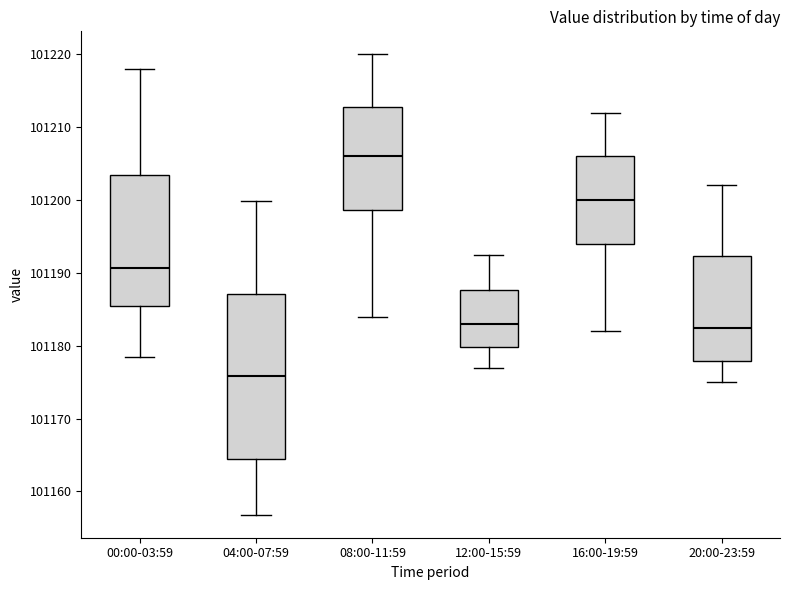

Comparing the boxes themselves (not the whiskers), which one is the tallest?

04:00-07:59